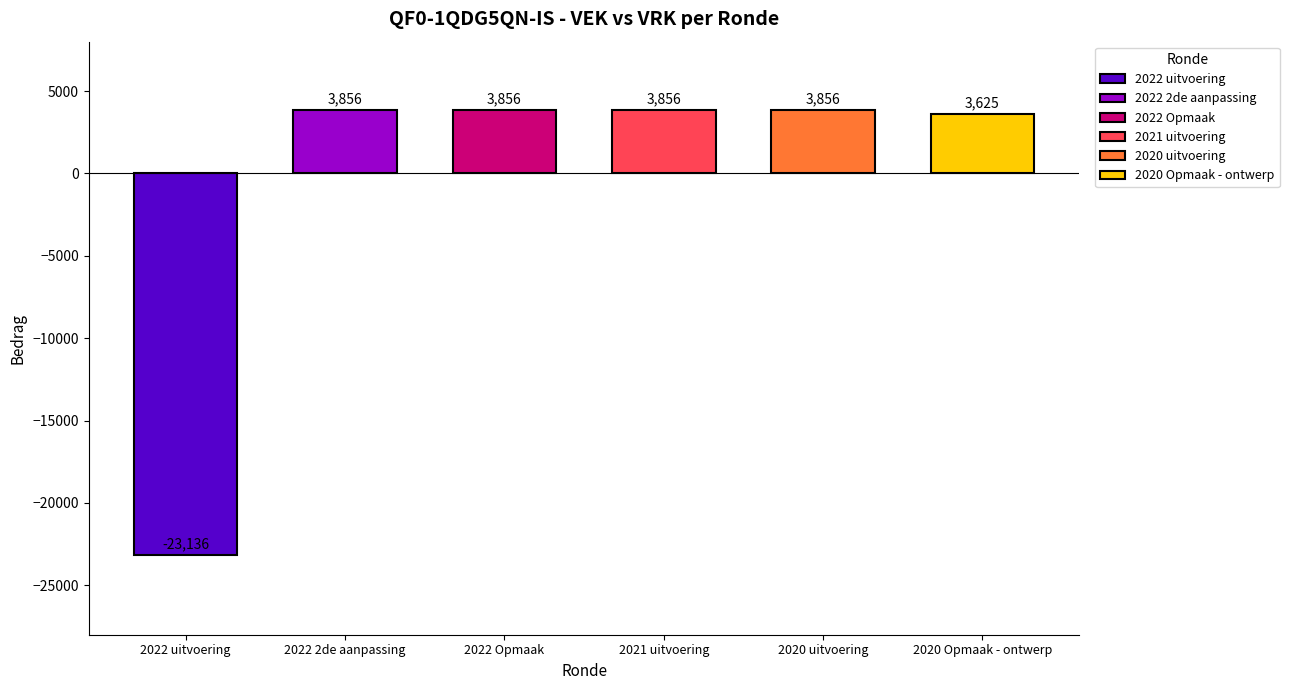

Which category has the lowest value across all series?

2022 uitvoering